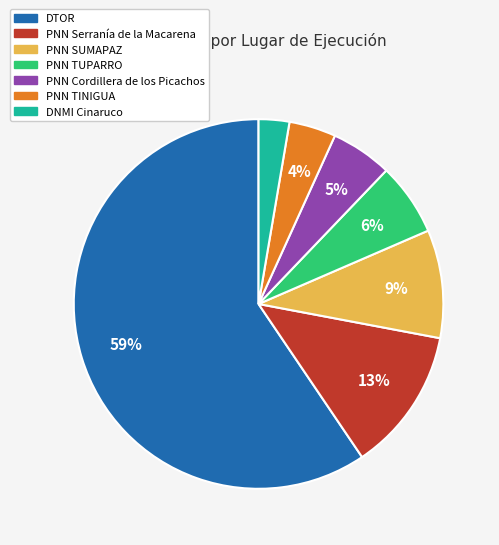

What is the largest slice in the pie chart?

DTOR